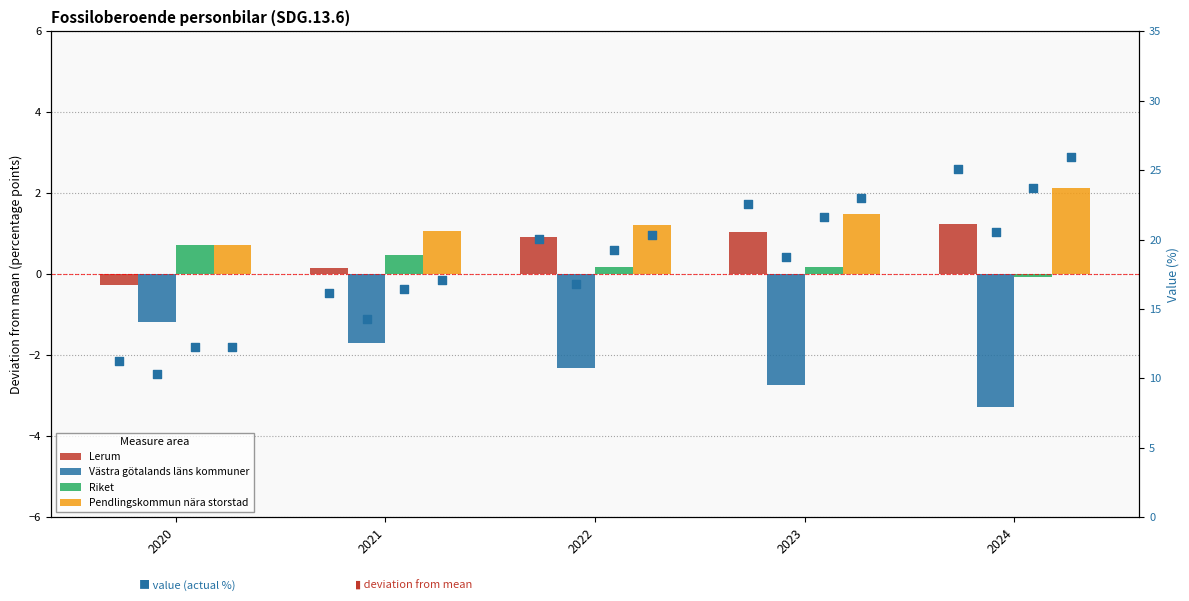

At how many categories does at least one series exceed 17?

3